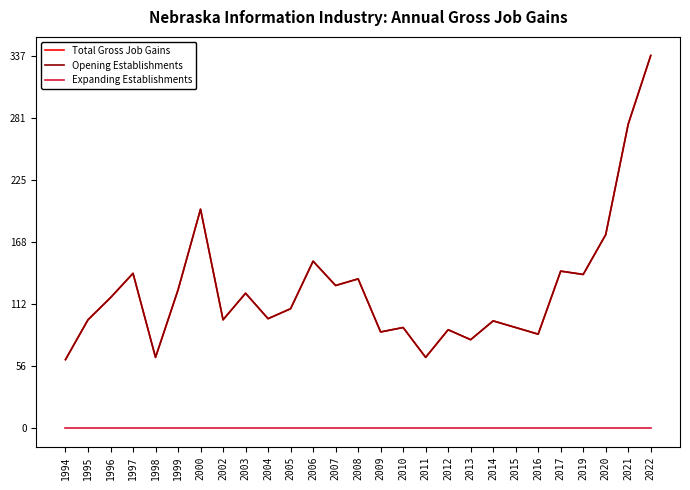

Reading left to right, transcribe all the data shown in this chart.

Total Gross Job Gains: 62	98	118	140	64	125	198	98	122	99	108	151	129	135	87	91	64	89	80	97	91	85	142	139	175	275	337
Opening Establishments: 62	98	118	140	64	125	198	98	122	99	108	151	129	135	87	91	64	89	80	97	91	85	142	139	175	275	337
Expanding Establishments: 0	0	0	0	0	0	0	0	0	0	0	0	0	0	0	0	0	0	0	0	0	0	0	0	0	0	0